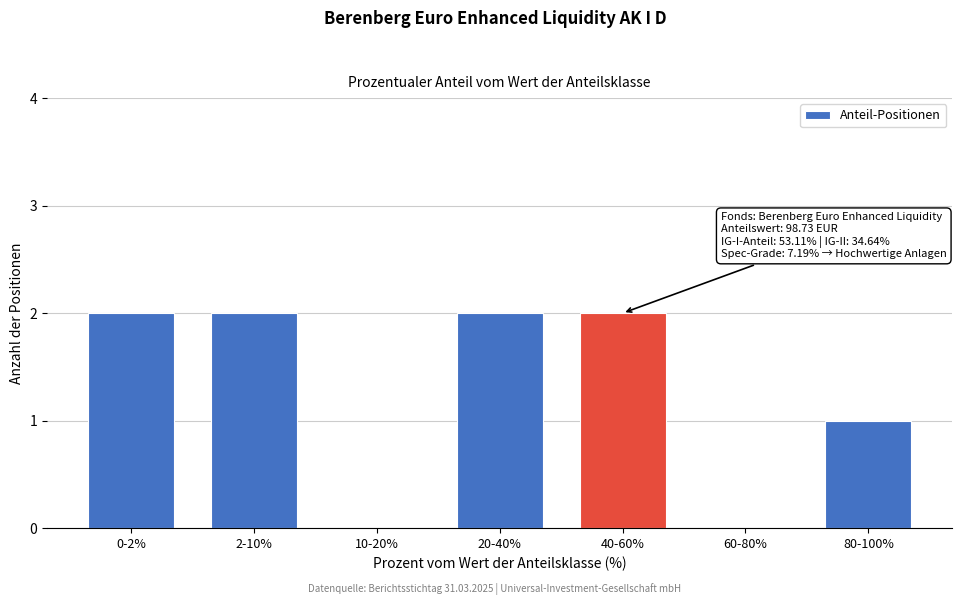

Reading left to right, transcribe all the data shown in this chart.

0-2%=2	2-10%=2	10-20%=0	20-40%=2	40-60%=2	60-80%=0	80-100%=1